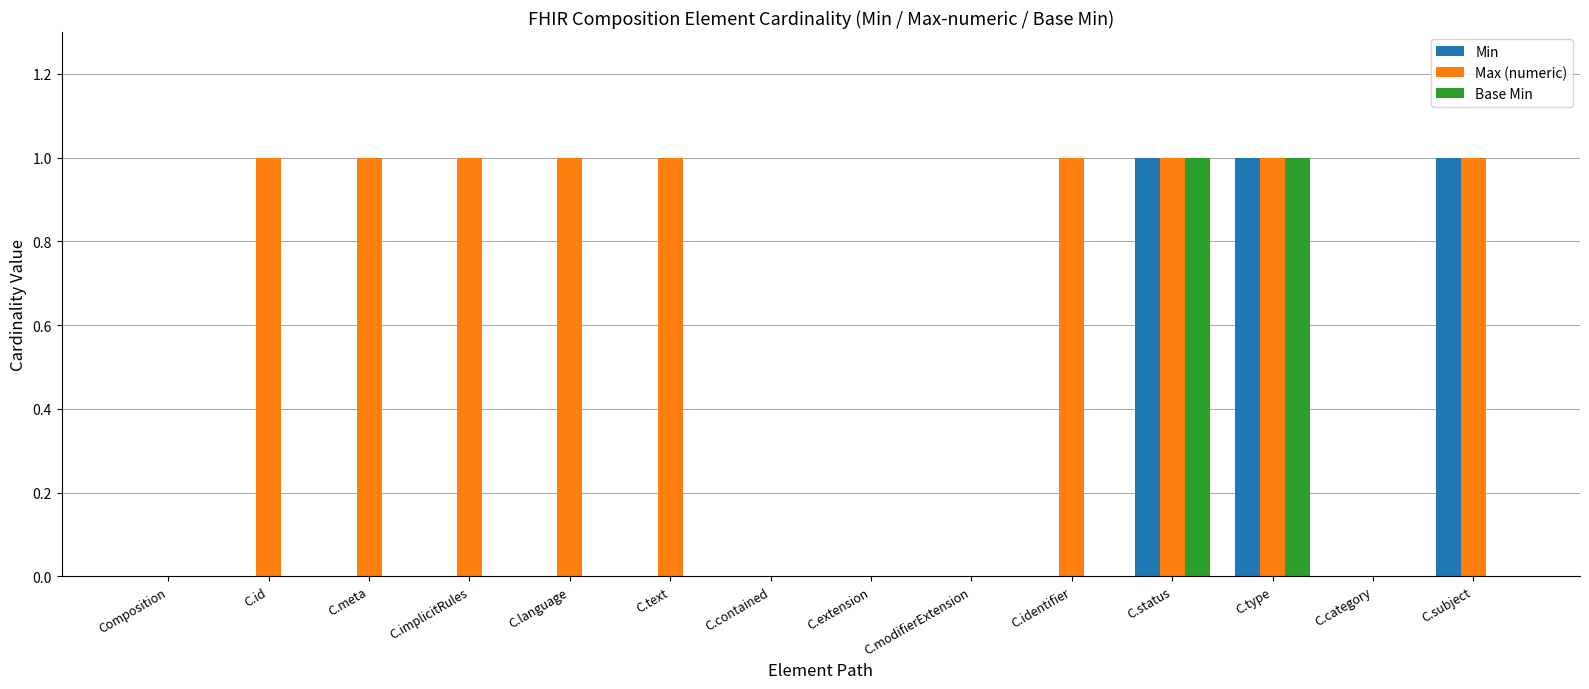

What are all the series names shown in the legend?

Min, Max (numeric), Base Min